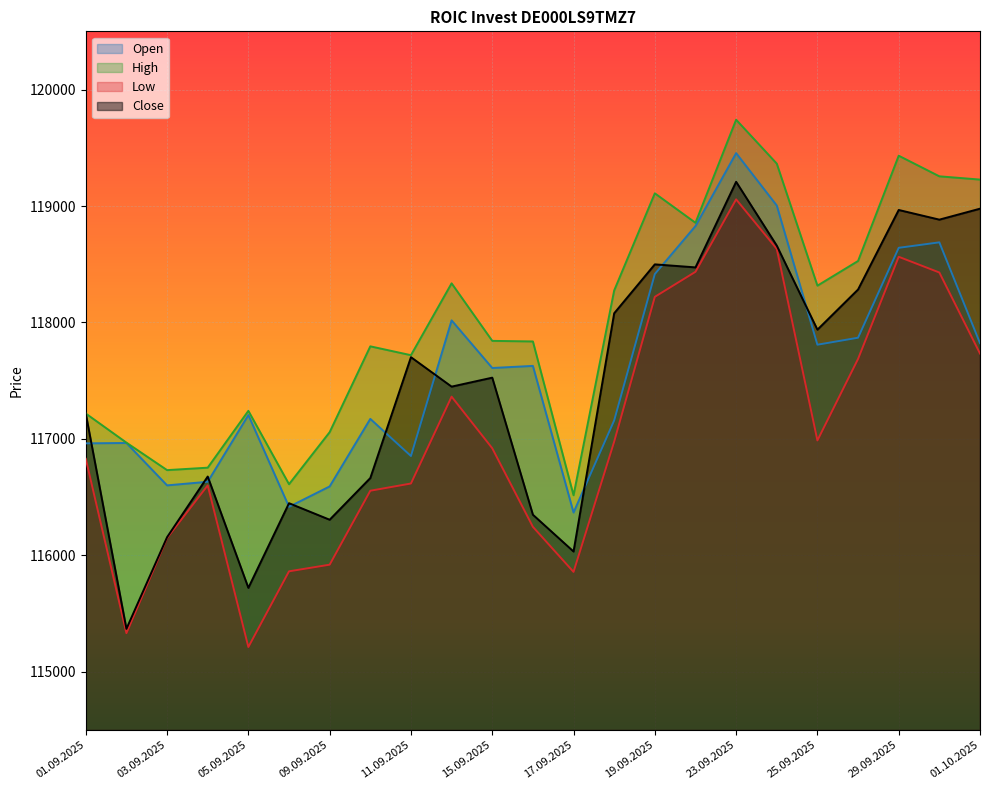

At which category does Close reach its first local valley?

02.09.2025